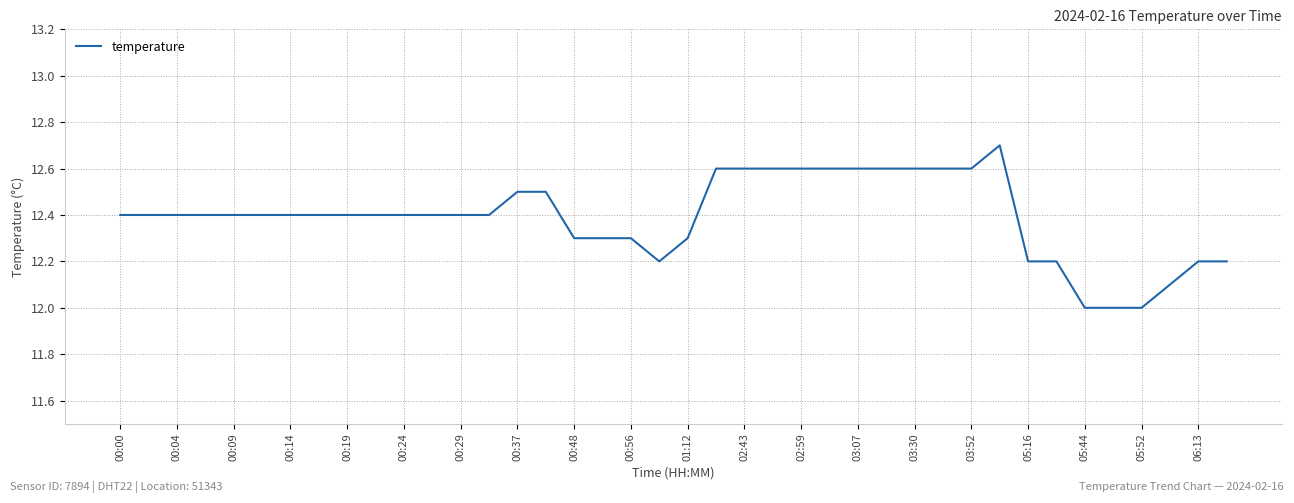

Reading right to left, extract all data points from this chart.

12.2	12.2	12.1	12.0	12.0	12.0	12.2	12.2	12.7	12.6	12.6	12.6	12.6	12.6	12.6	12.6	12.6	12.6	12.6	12.3	12.2	12.3	12.3	12.3	12.5	12.5	12.4	12.4	12.4	12.4	12.4	12.4	12.4	12.4	12.4	12.4	12.4	12.4	12.4	12.4